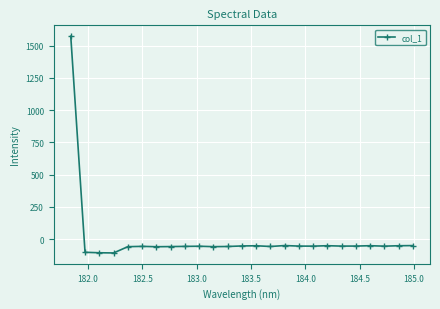

What is the maximum value shown in the chart?

1572.9